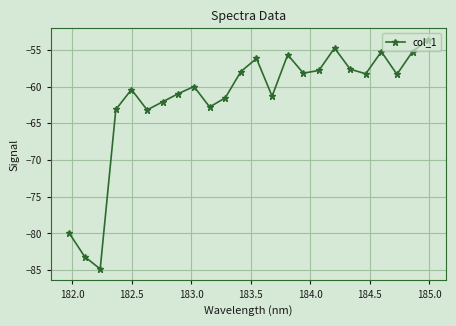

How many interior local peaks (higher than both neighbors) does the data have?

6